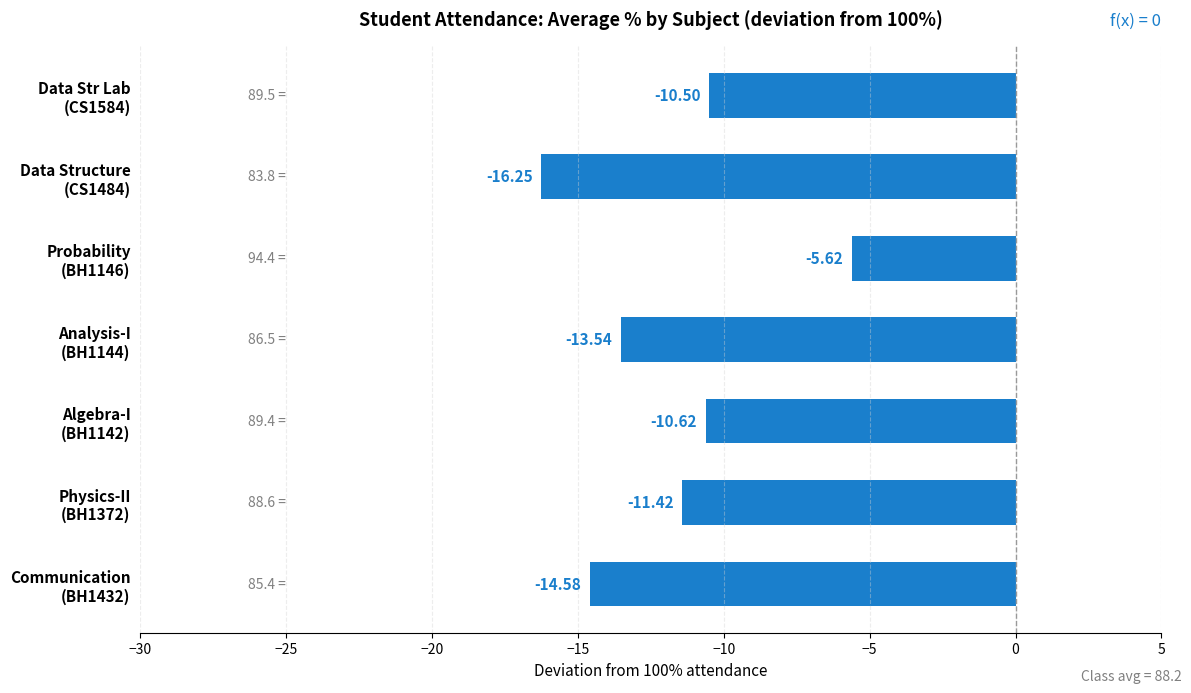

Rank the categories by value from lowest to highest.

Data Structure
(CS1484), Communication
(BH1432), Analysis-I
(BH1144), Physics-II
(BH1372), Algebra-I
(BH1142), Data Str Lab
(CS1584), Probability
(BH1146)